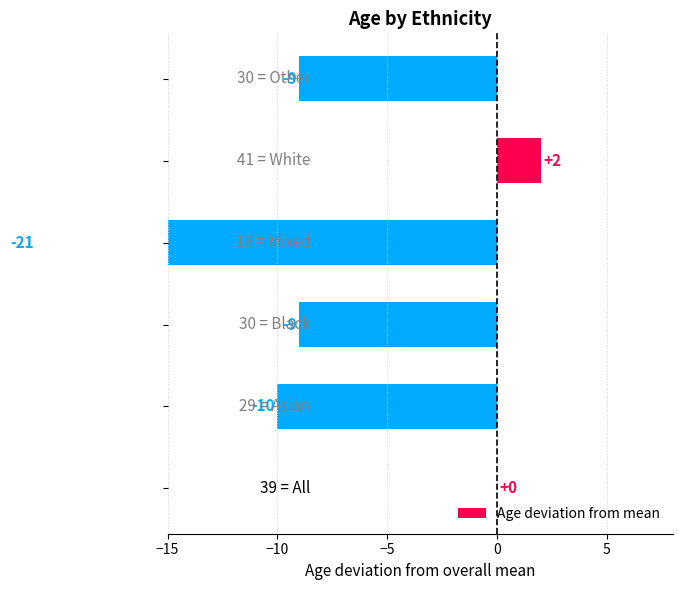

Are the bars grouped side by side (vs. stacked)?

No